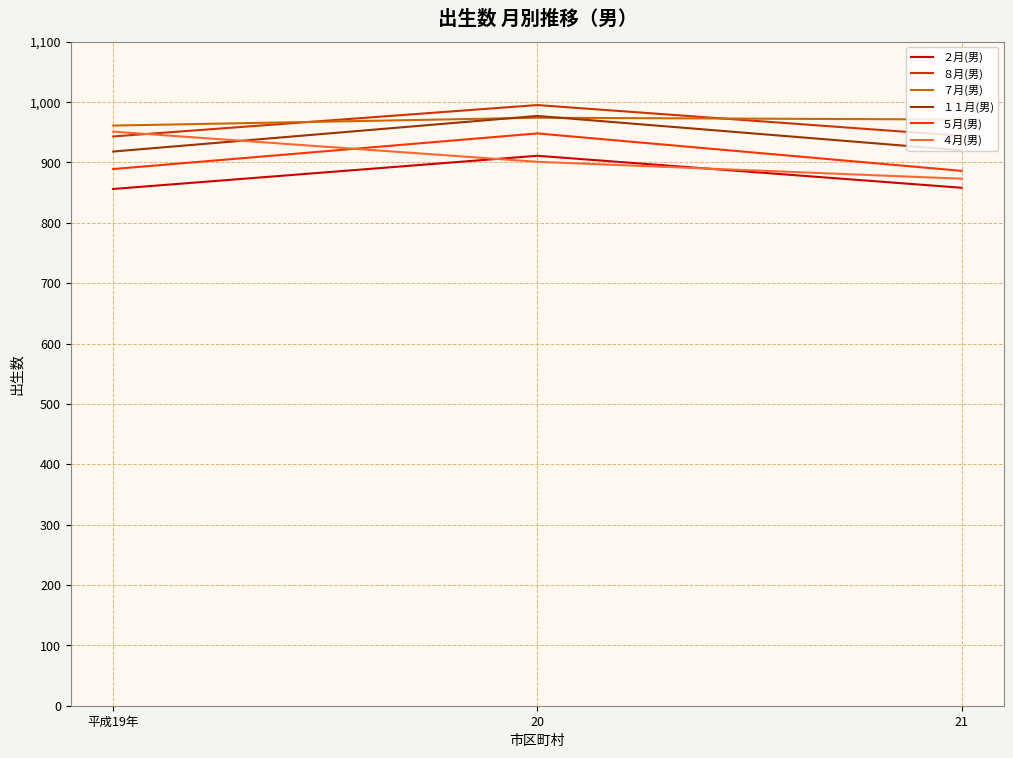

True or false: ７月(男) has a value of 974 at 20.

True